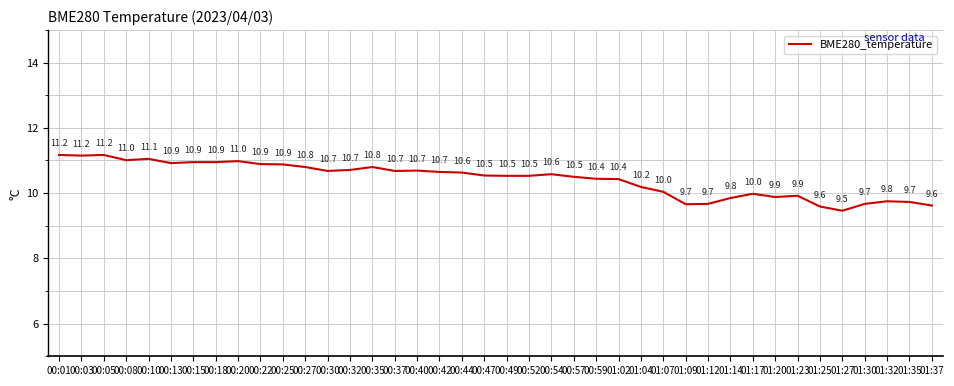

At which label does the data first exceed 10?

00:01